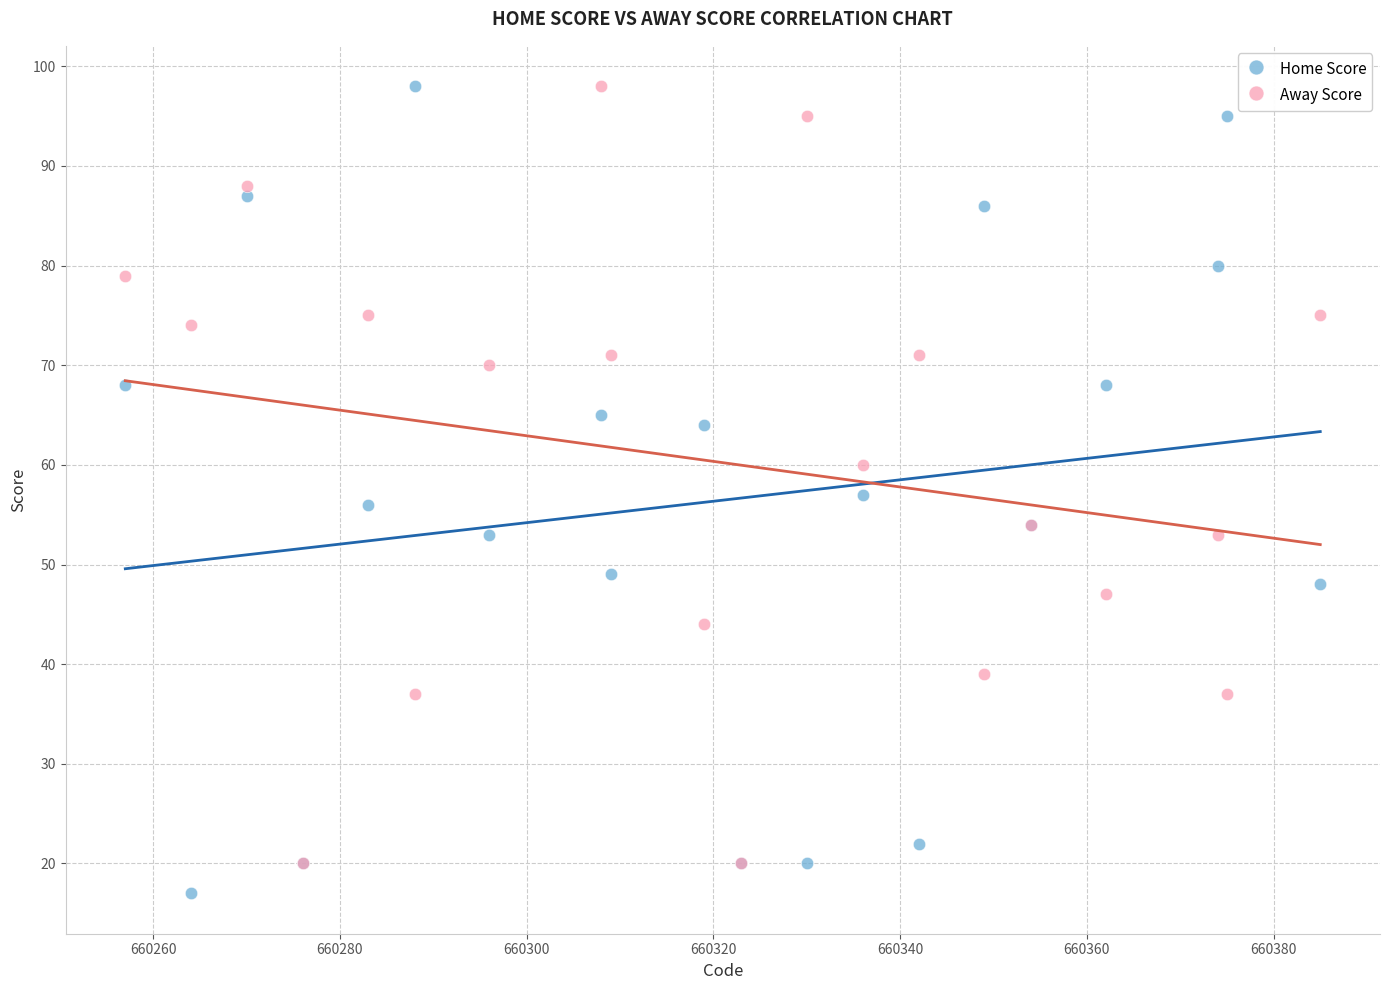

In the Away Score series, what Y value is closest to 59?

60